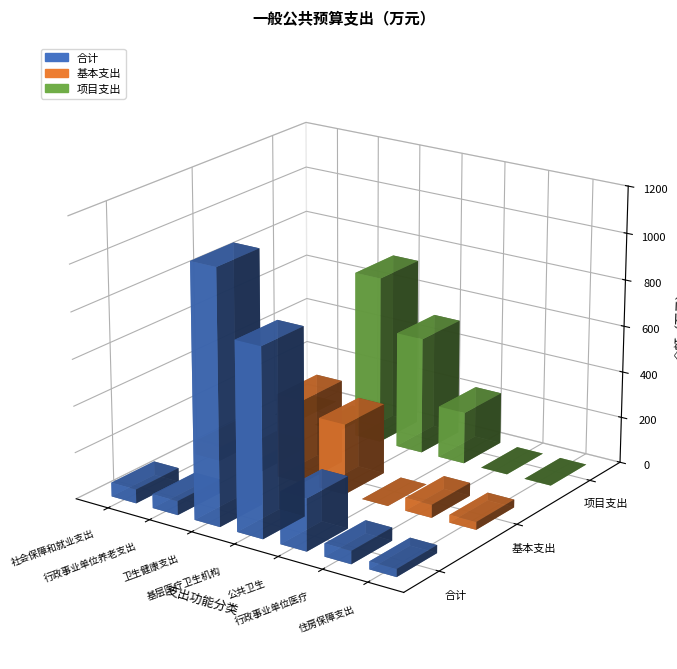

How many data points in 基本支出 are above 60?

4